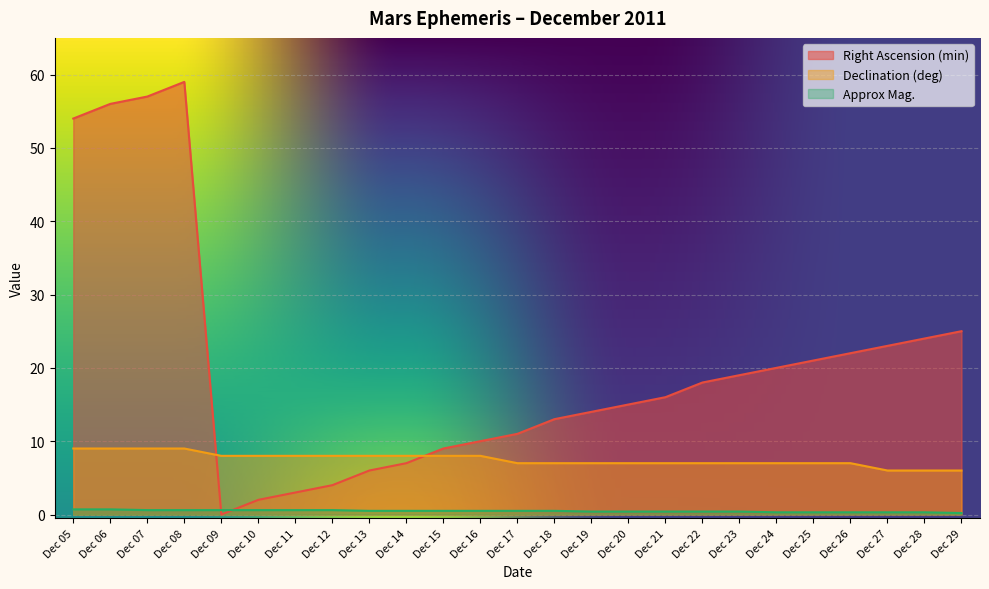

Rank the series by their average value, from highest to lowest.

Right Ascension (min), Declination (deg), Approx Mag.